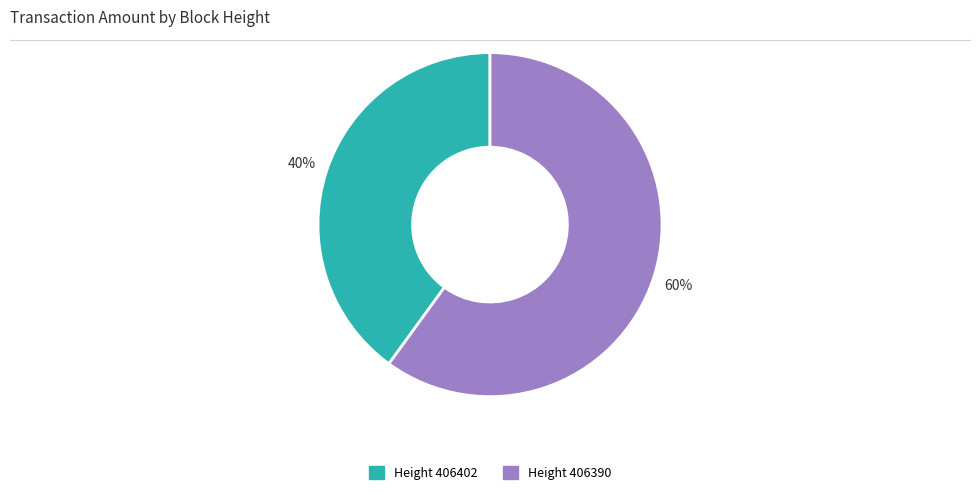

What is the largest slice in the pie chart?

Height 406390